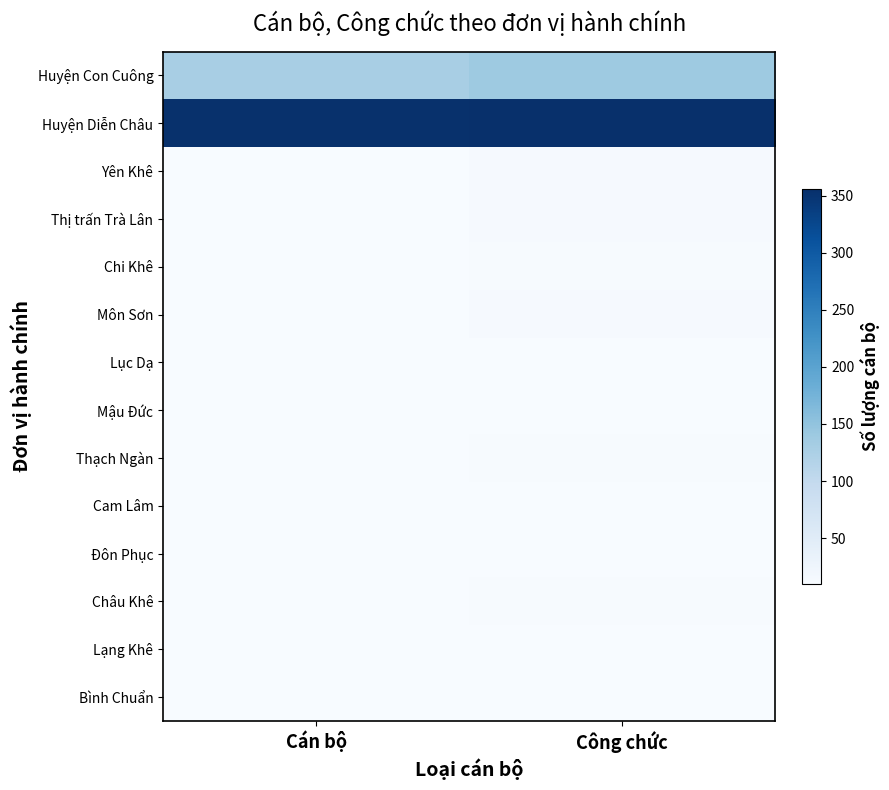

Reading left to right, transcribe all the data shown in this chart.

Huyện Con Cuông: Cán bộ=128	Công chức=139
Huyện Diễn Châu: Cán bộ=354	Công chức=356
Yên Khê: Cán bộ=10	Công chức=13
Thị trấn Trà Lân: Cán bộ=11	Công chức=14
Chi Khê: Cán bộ=10	Công chức=12
Môn Sơn: Cán bộ=10	Công chức=13
Lục Dạ: Cán bộ=11	Công chức=11
Mậu Đức: Cán bộ=11	Công chức=11
Thạch Ngàn: Cán bộ=11	Công chức=12
Cam Lâm: Cán bộ=10	Công chức=10
Đôn Phục: Cán bộ=11	Công chức=11
Châu Khê: Cán bộ=11	Công chức=12
Lạng Khê: Cán bộ=11	Công chức=10
Bình Chuẩn: Cán bộ=11	Công chức=10